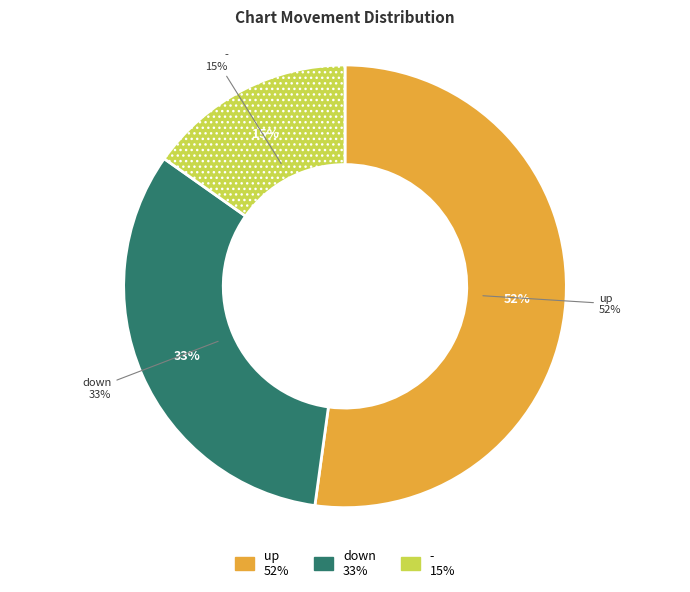

Is it true that down is 33% of the pie?

True